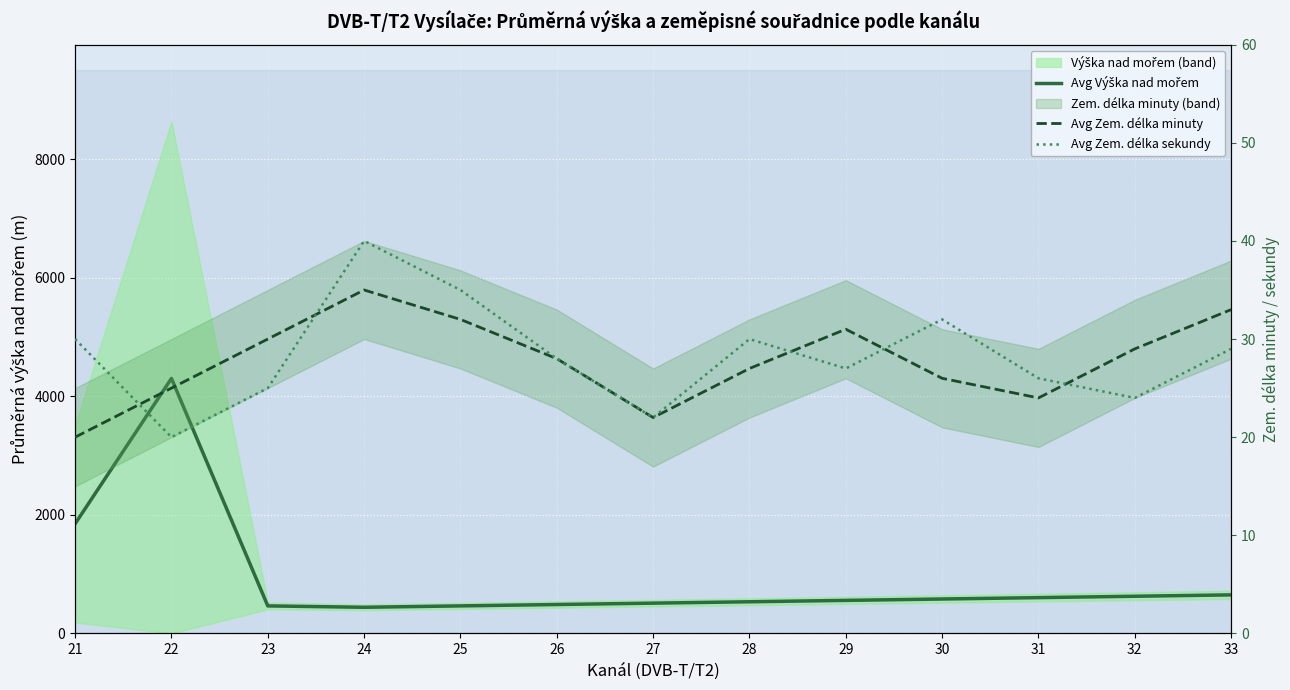

Reading right to left, transcribe all the data shown in this chart.

Avg Výška nad mořem: 33=650.9	32=627.6	31=604.4	30=581.1	29=557.9	28=534.7	27=511.4	26=488.2	25=464.9	24=441.7	23=464.9	22=4302.5	21=1850.0
Avg Zem. délka minuty: 33=33.0	32=29.0	31=24.0	30=26.0	29=31.0	28=27.0	27=22.0	26=28.0	25=32.0	24=35.0	23=30.0	22=25.0	21=20.0
Avg Zem. délka sekundy: 33=29.0	32=24.0	31=26.0	30=32.0	29=27.0	28=30.0	27=22.0	26=28.0	25=35.0	24=40.0	23=25.0	22=20.0	21=30.0